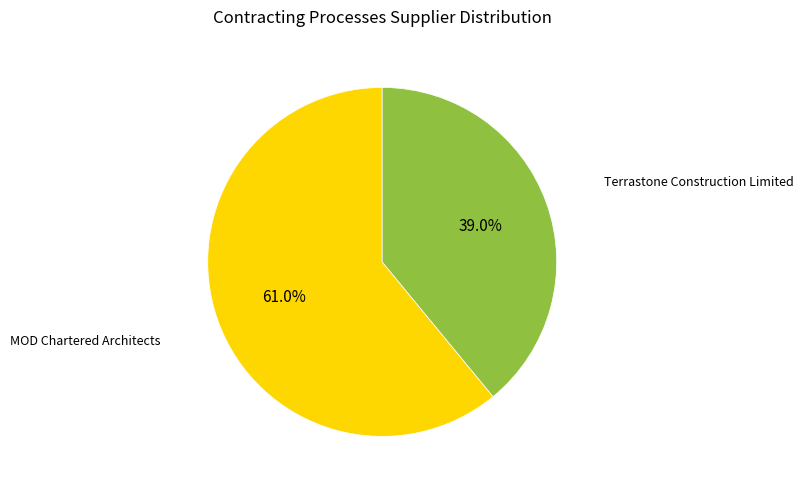

Is there any slice that represents more than half of the pie?

Yes